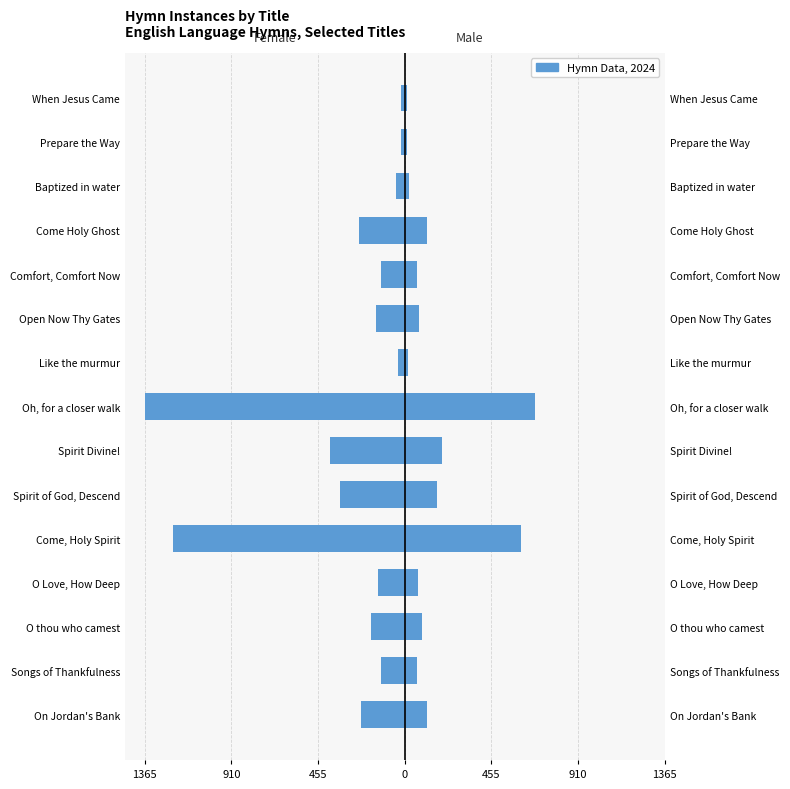

What value does the Female series have at Comfort, Comfort Now?

-126